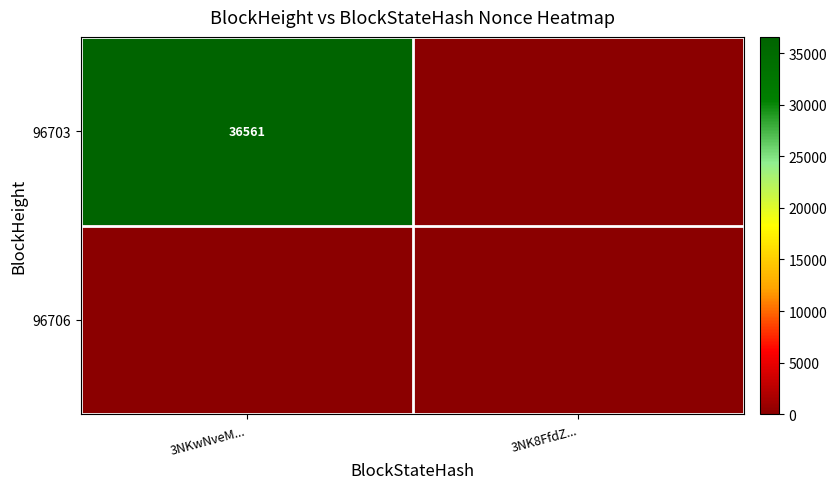

The 96703 series shows 63403 at 3NKwNveM.... True or false?

False